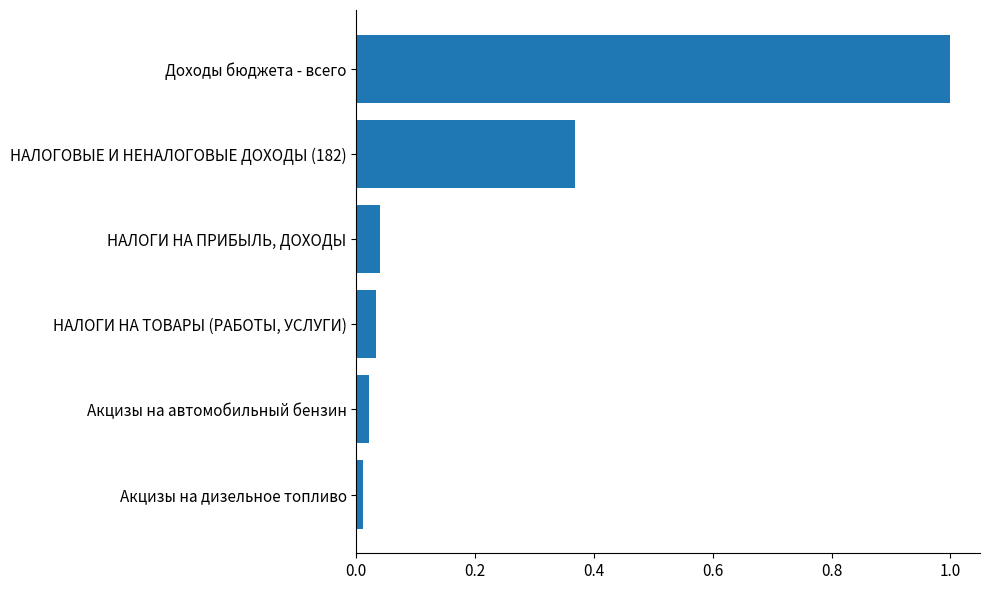

What is the approximate value at Доходы бюджета - всего?

1.0